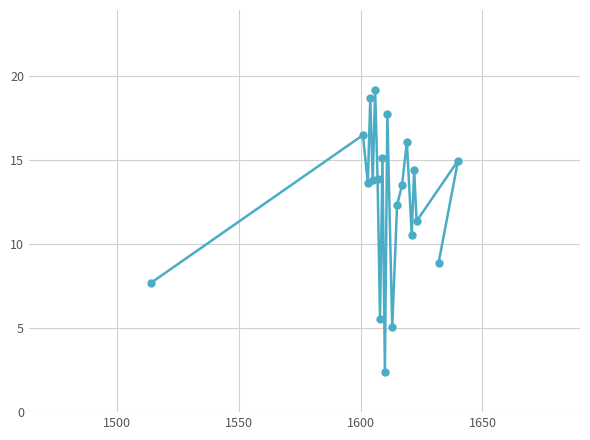

What is the value of the 11th point from the left?

17.8